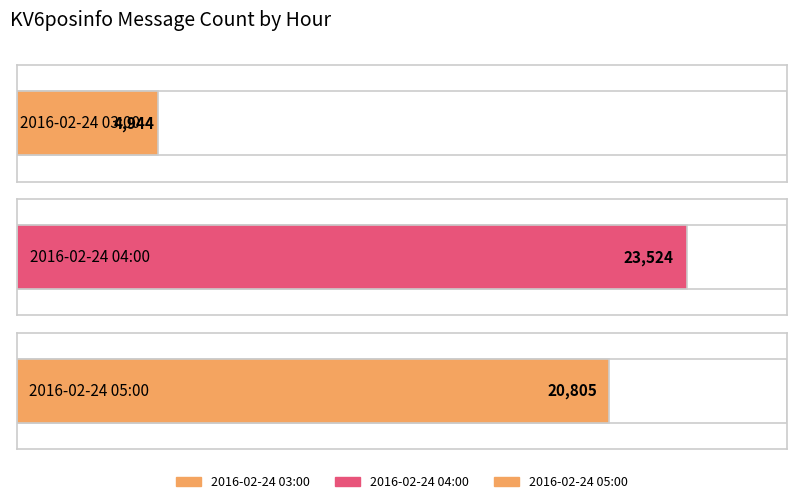

How many values are below 20805?

1